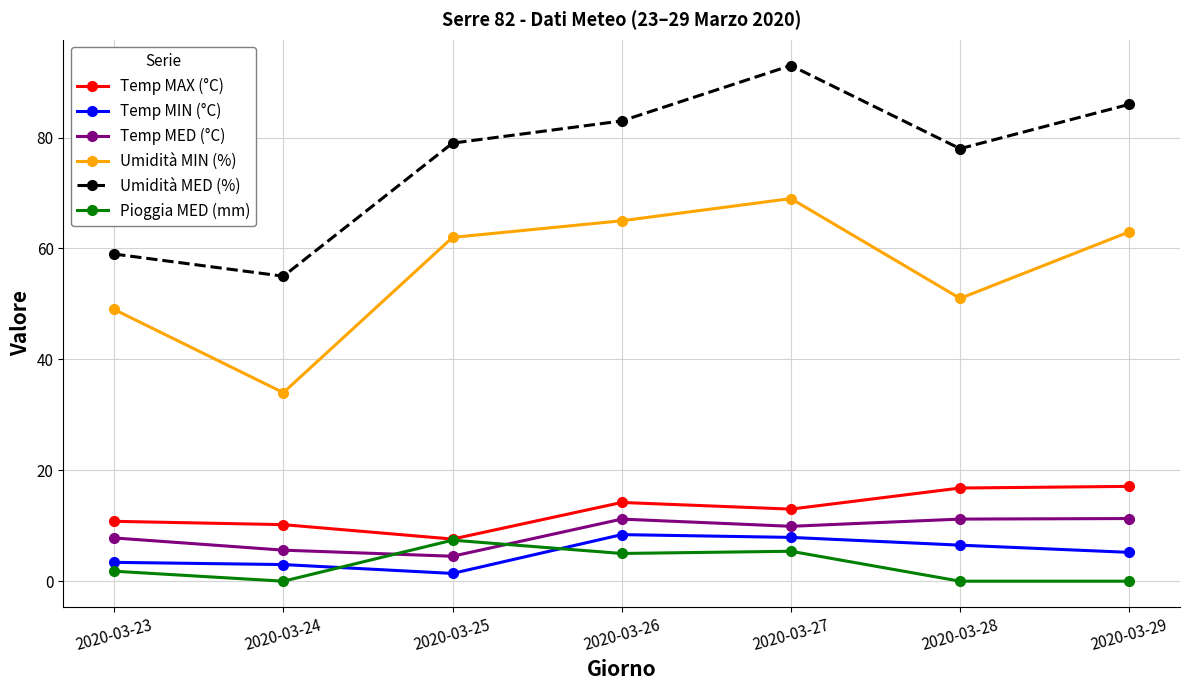

Read the Umidità MED (%) value at 2020-03-28.

78.0